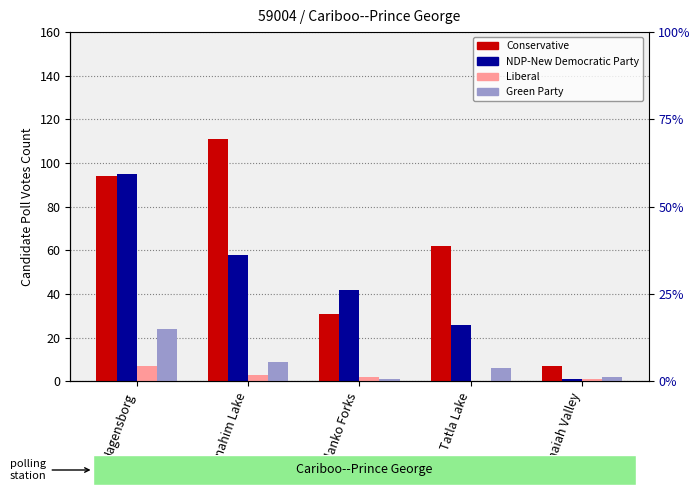

What is the difference between the second highest and minimum values in the Conservative series?

87